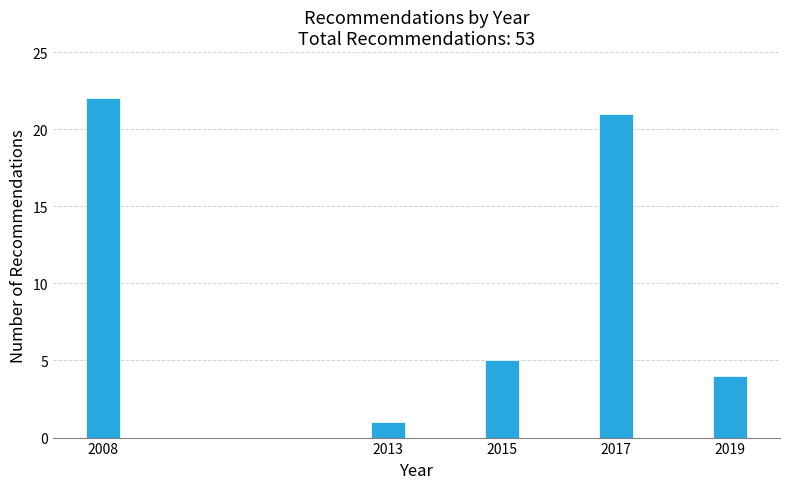

Reading left to right, extract all data points from this chart.

22	1	5	21	4